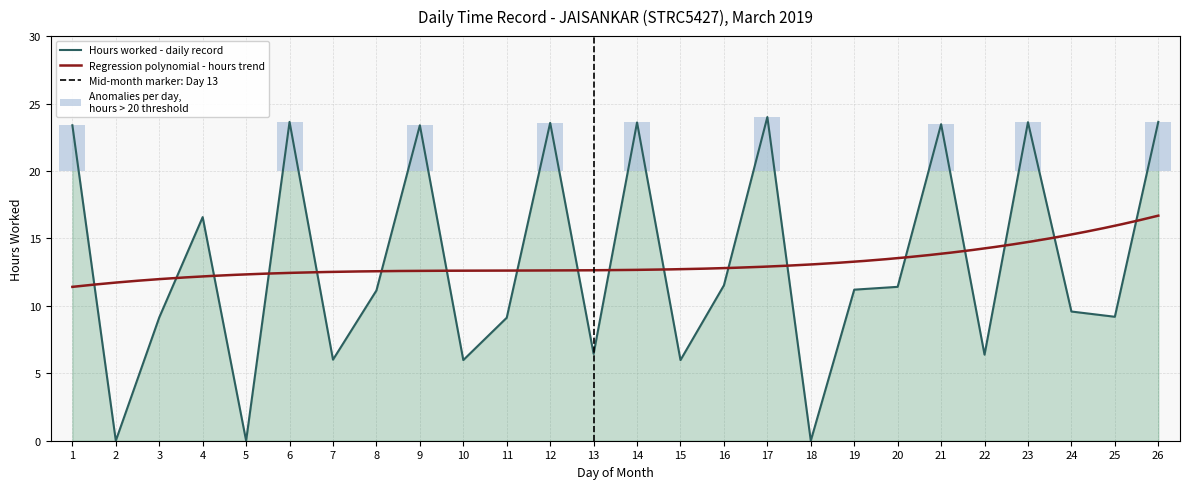

What is the value of the 25th bar from the left?

9.2